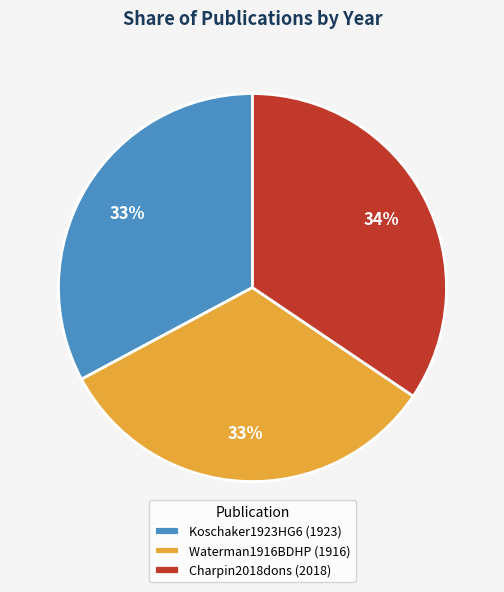

To the nearest percent, what is the combined percentage of Charpin2018dons and Koschaker1923HG6?

67%